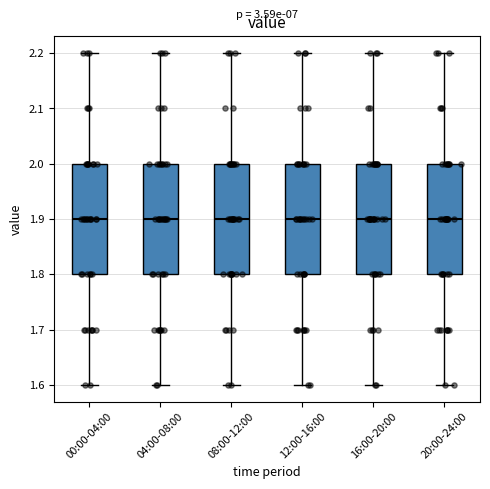

Where is the upper edge of the box for 16:00-20:00 on the y-axis? The values are not printed on the chart, so give them approximately, as read against the axis.

2.0